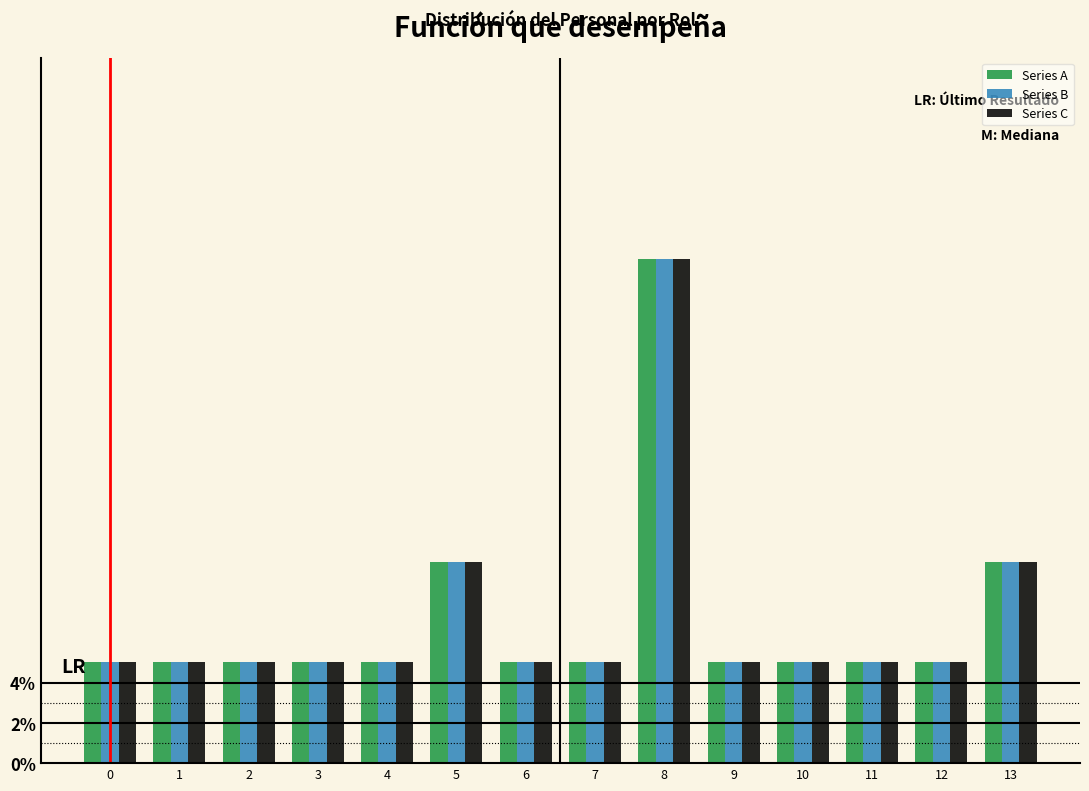

Is it true that Series B equals 8 at 6?

False